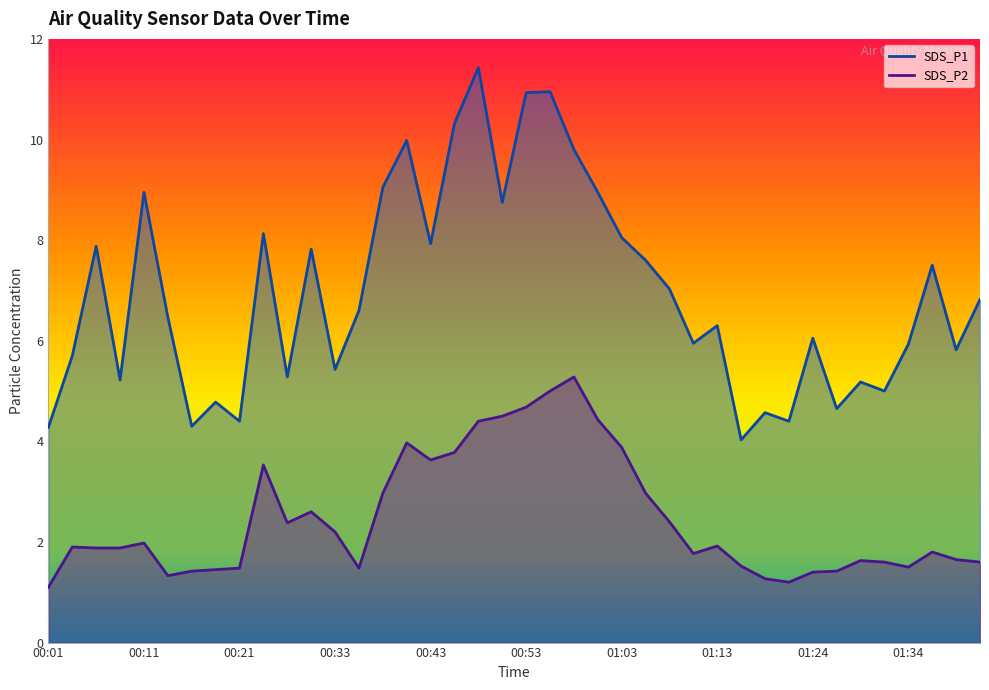

What are all the series names shown in the legend?

SDS_P1, SDS_P2